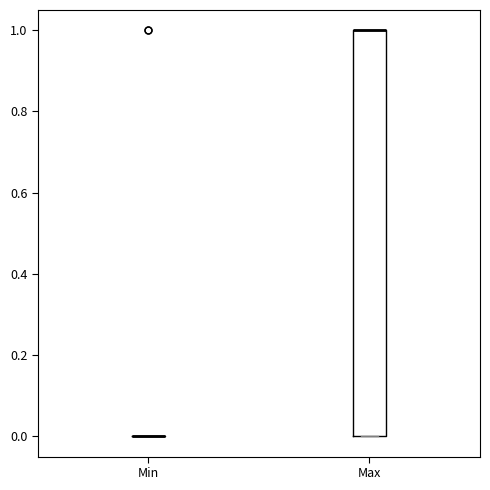

Reading left to right, transcribe this box plot: for each box, give where its median line is, the range the box spans, and where its two whiskers end, as read against the y-axis. The values are not printed on the chart, so give them approximately, as read against the axis.

Min: box collapsed to a line at 0, whiskers 0 to 0
Max: median 1 (drawn on the box's upper edge), box 0 to 1, whiskers 0 to 1